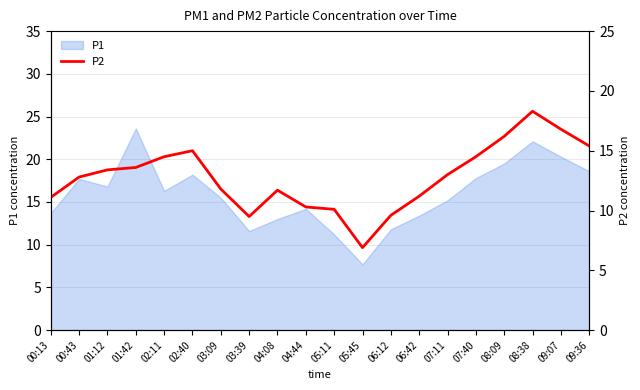

Which category has the lowest value in the P1 series?

05:45